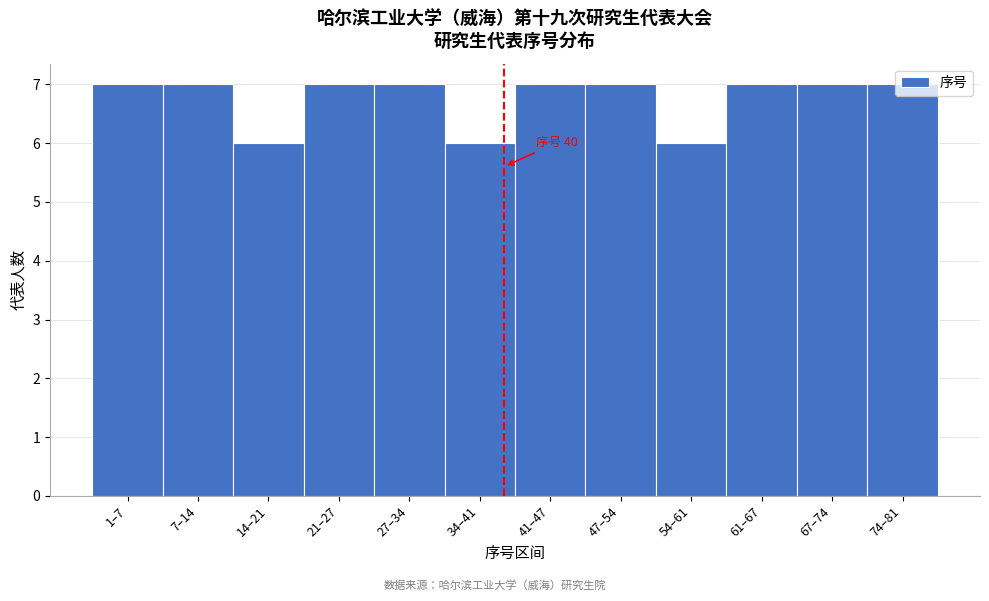

What is the sum of all values?

81